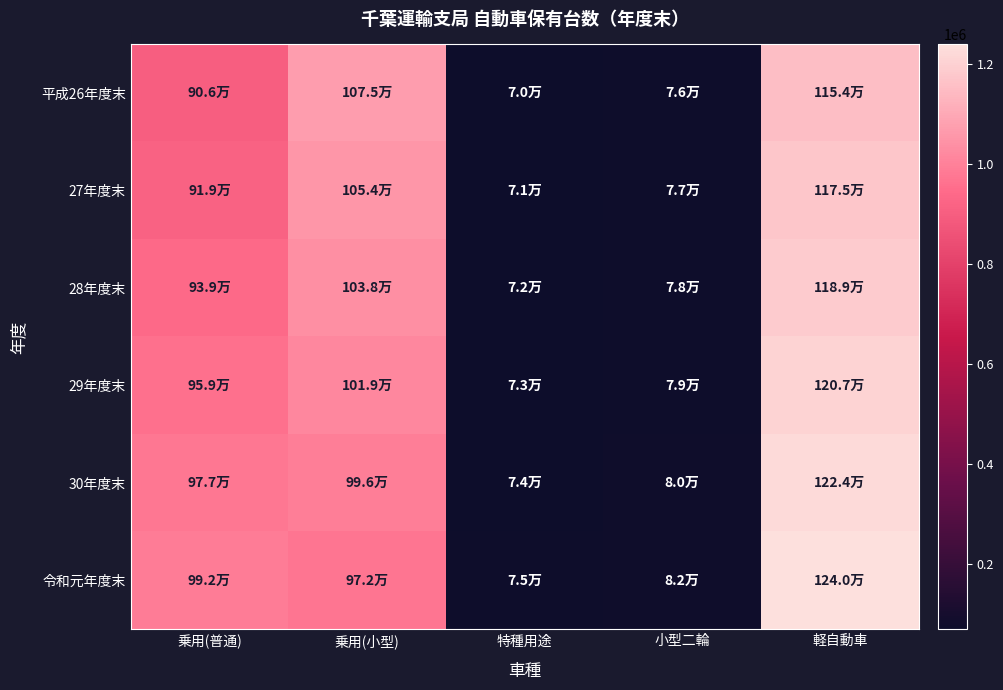

Which series has the widest spread of values?

令和元年度末